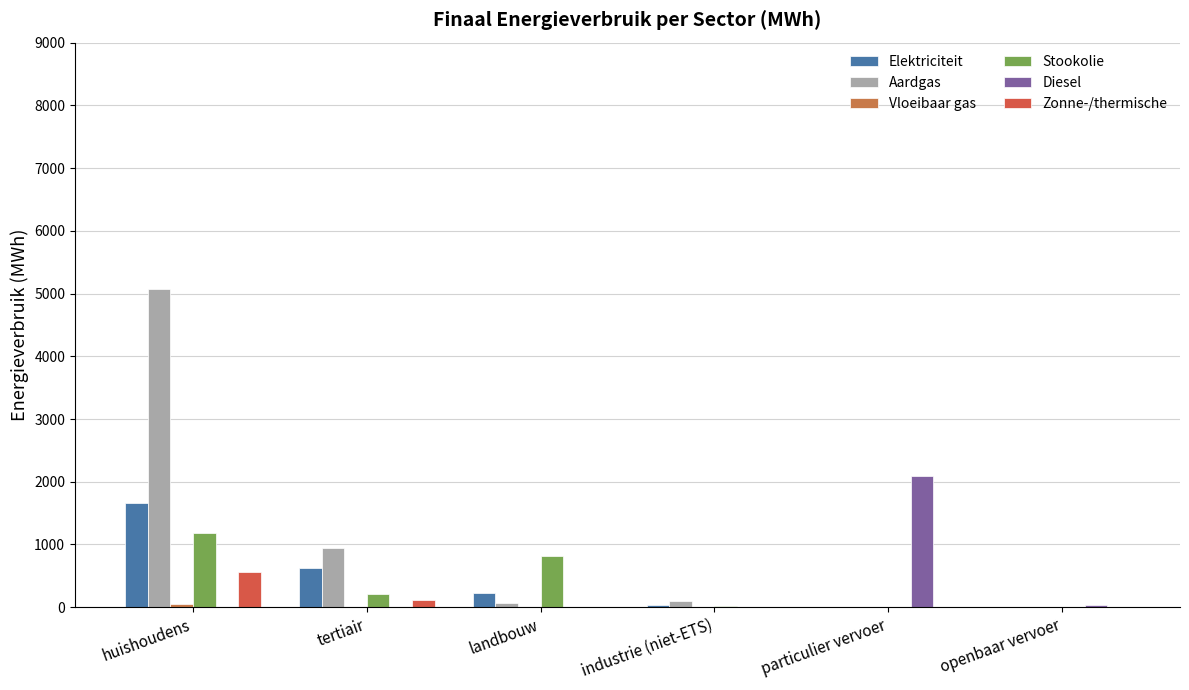

The Stookolie series shows 0.0 at openbaar vervoer. True or false?

True